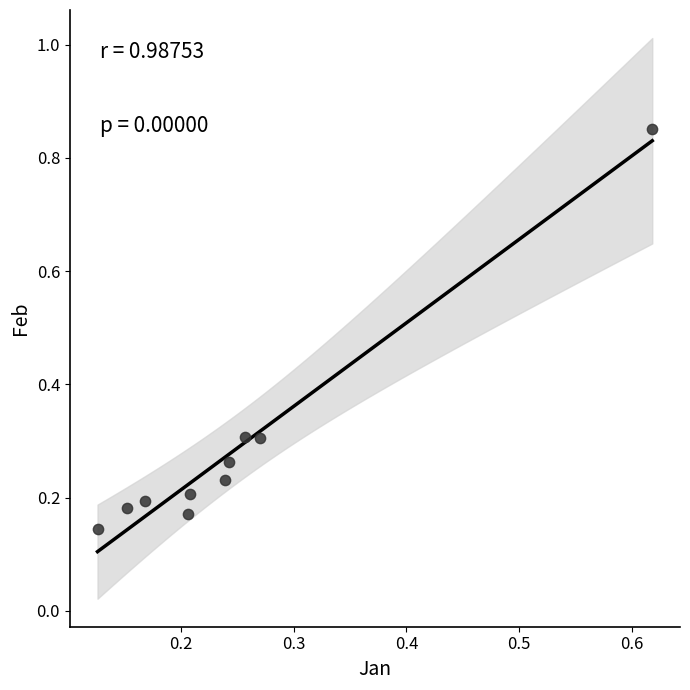

What is the range of Y values (max minus min)?

0.7